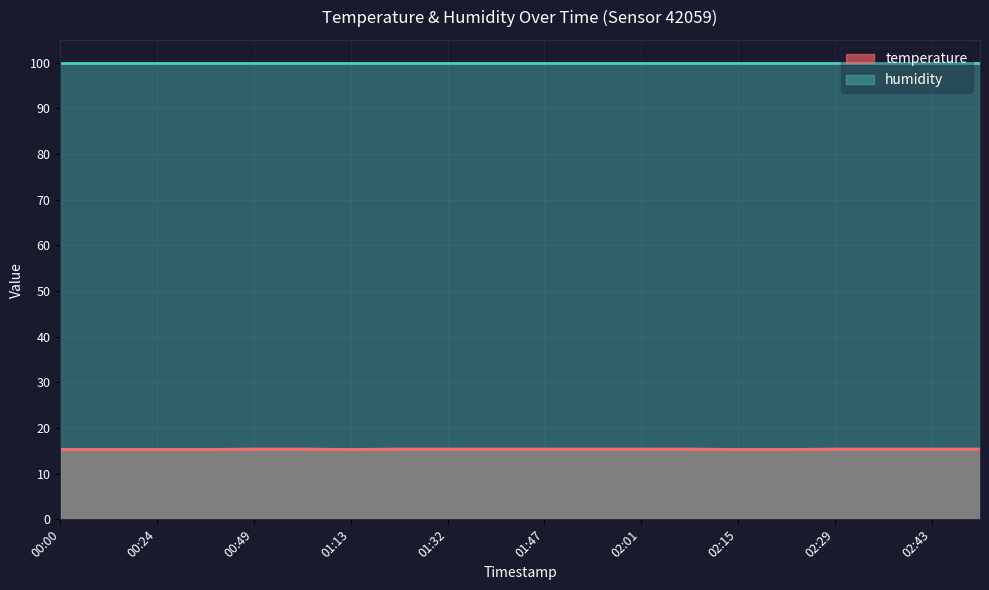

What position from the left is 00:49?

5